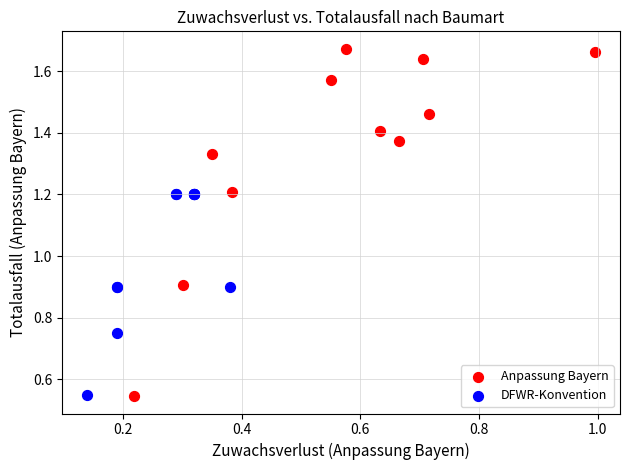

What are all the series names shown in the legend?

Anpassung Bayern, DFWR-Konvention